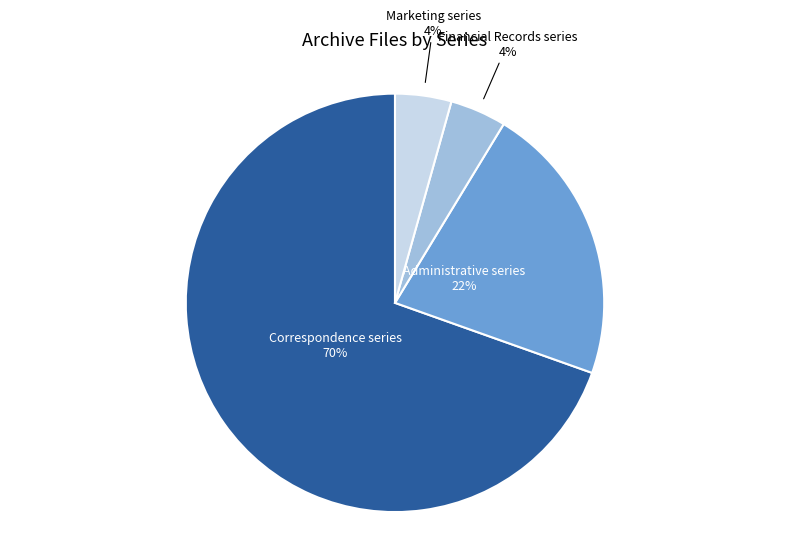

Is it true that Administrative series is 22% of the pie?

True